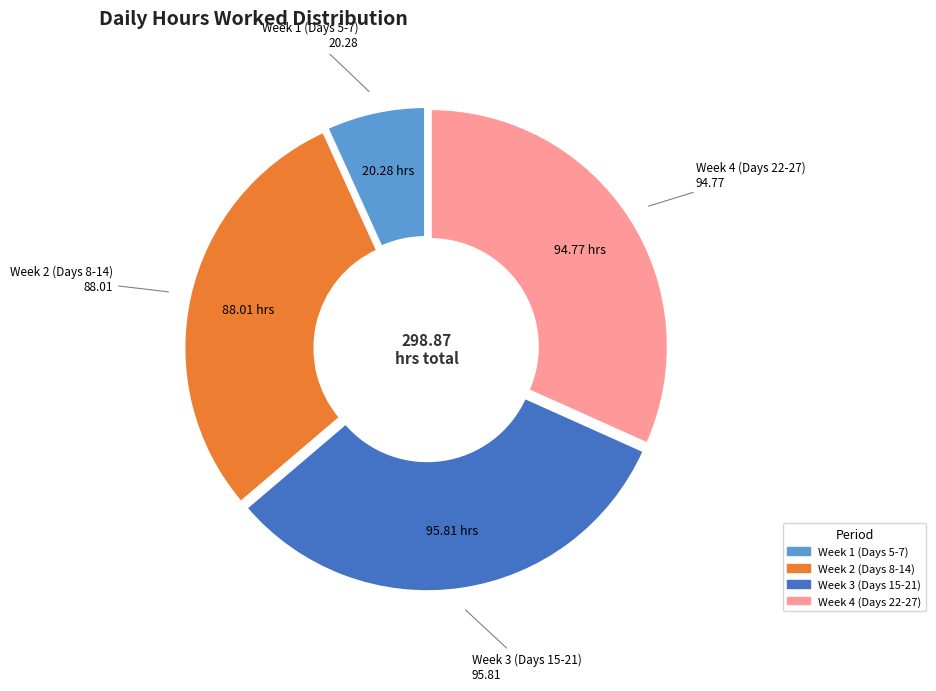

Is there a majority slice in this chart?

No